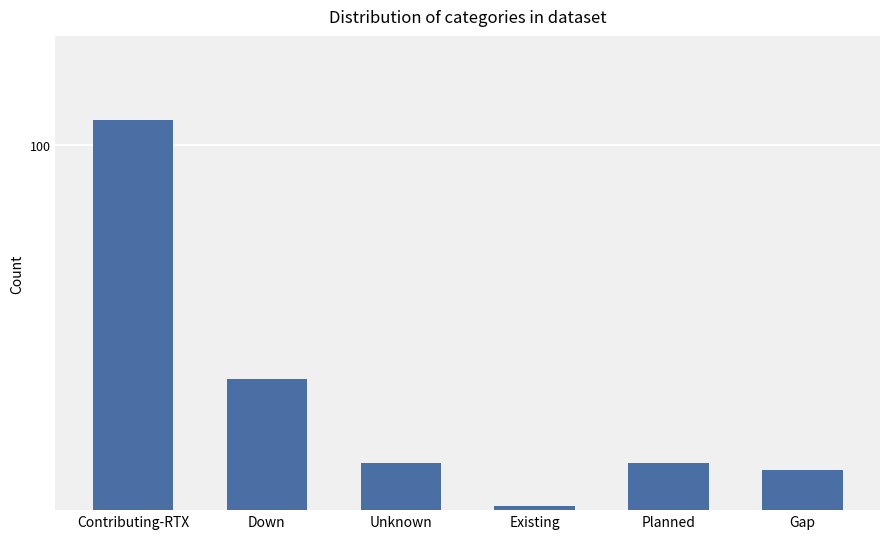

Is it true that the value at Gap is 11?

True